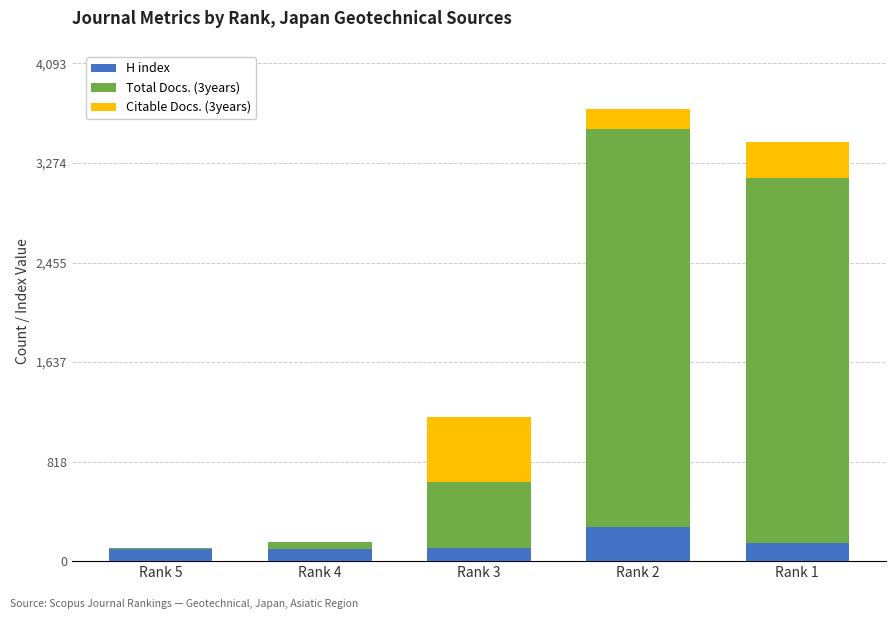

What is the sum of all H index values?

744